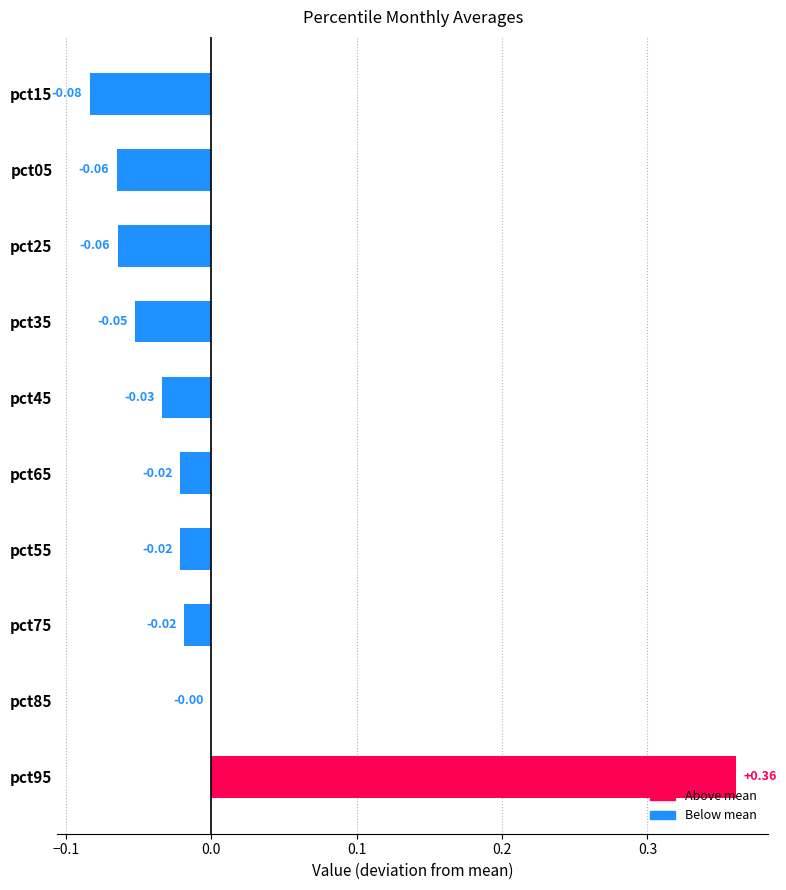

Which has a higher value, pct85 or pct45?

pct85